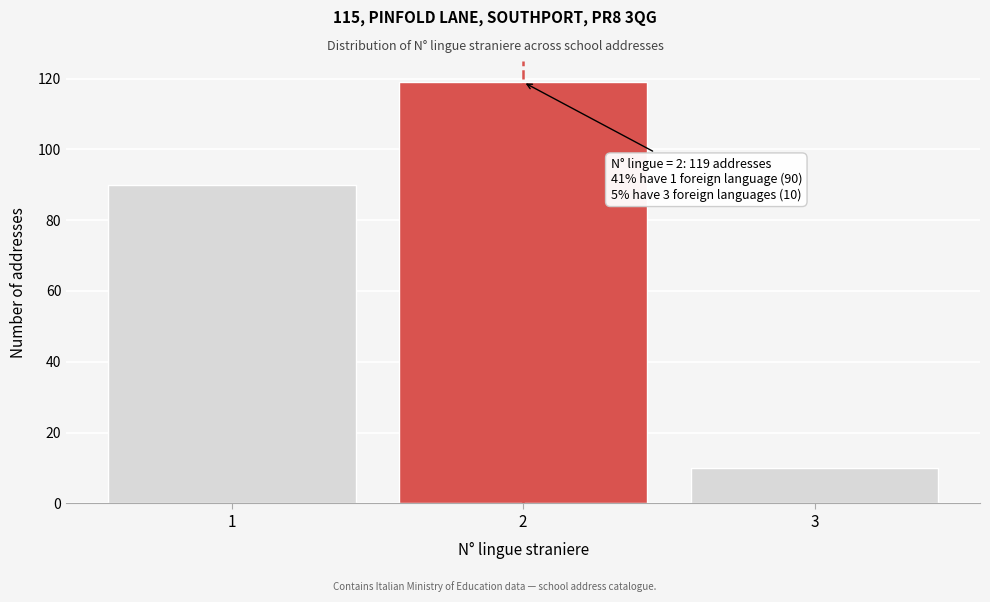

Reading left to right, what are all the values shown in this chart?

90	119	10